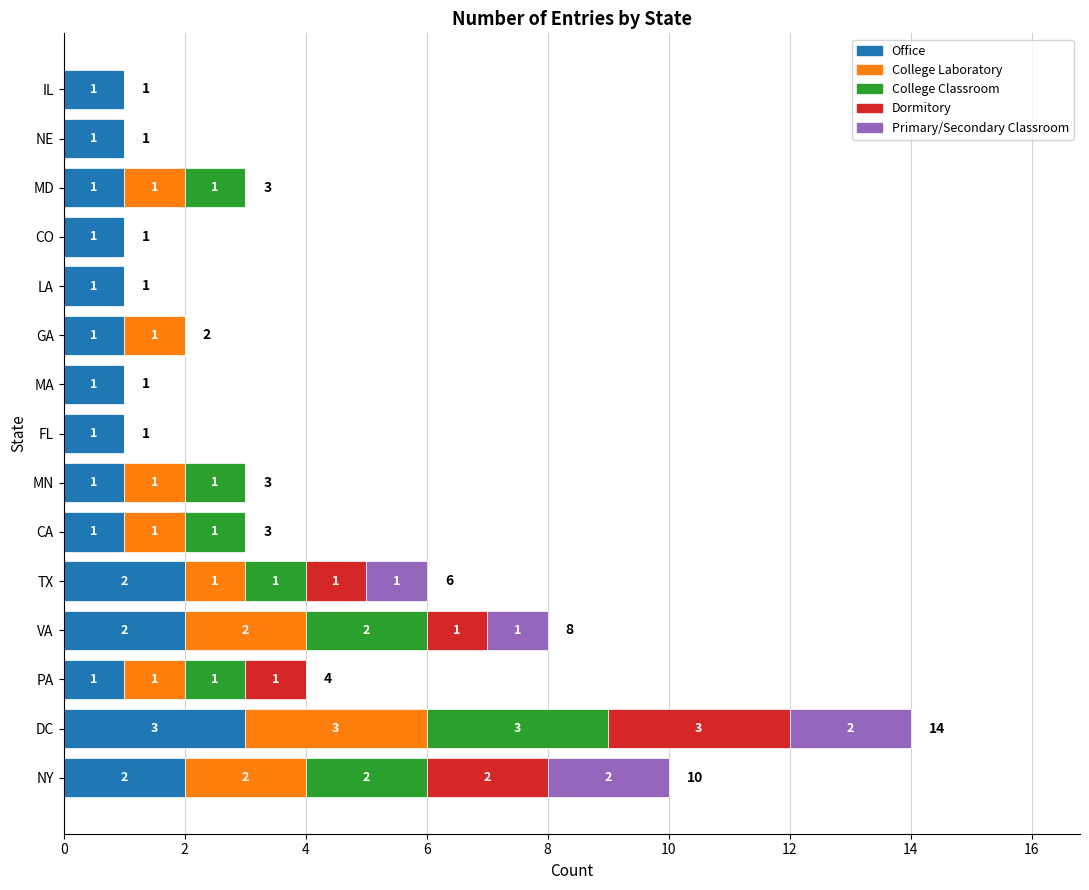

What is the total value across all series at NY?

10